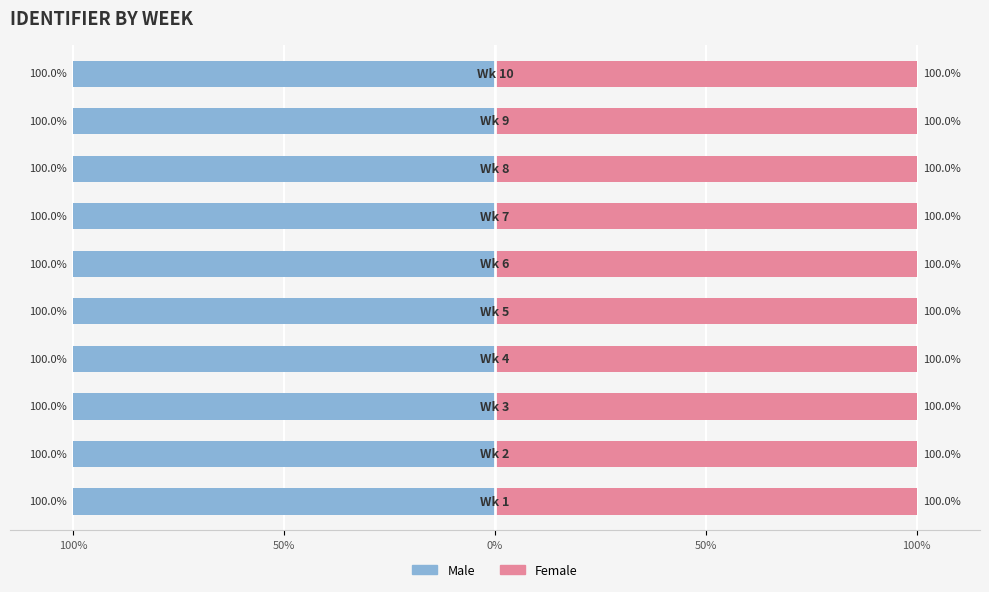

What is the label of the 4th bar from the right?

6